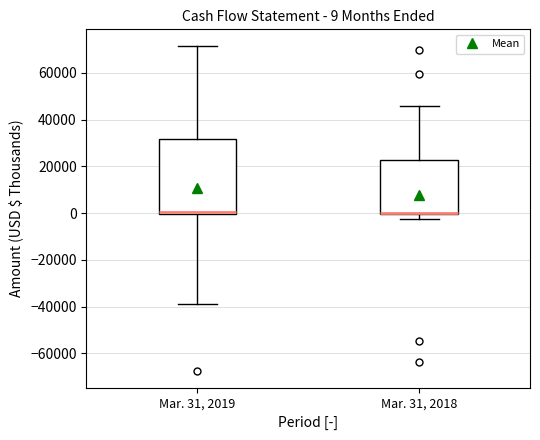

Which box is the tallest, from its lower edge to its upper edge?

Mar. 31, 2019